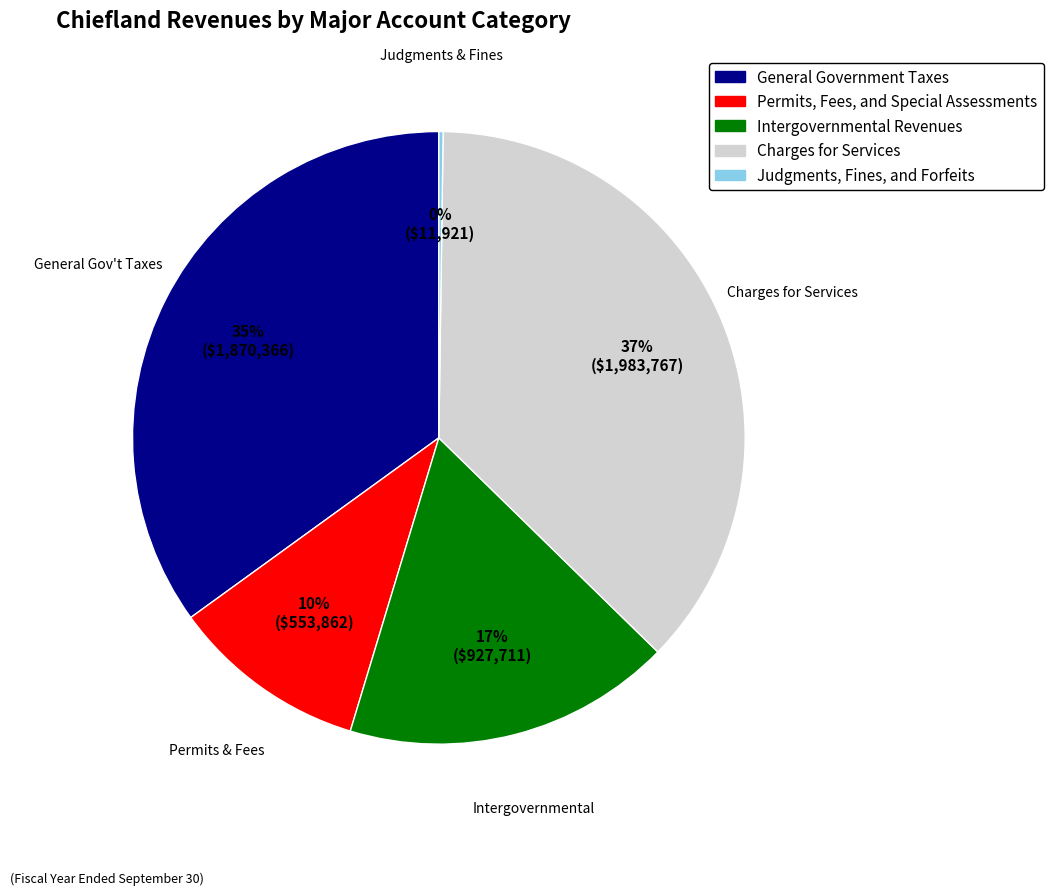

Combined, do General Government Taxes and Charges for Services account for over 50%?

Yes